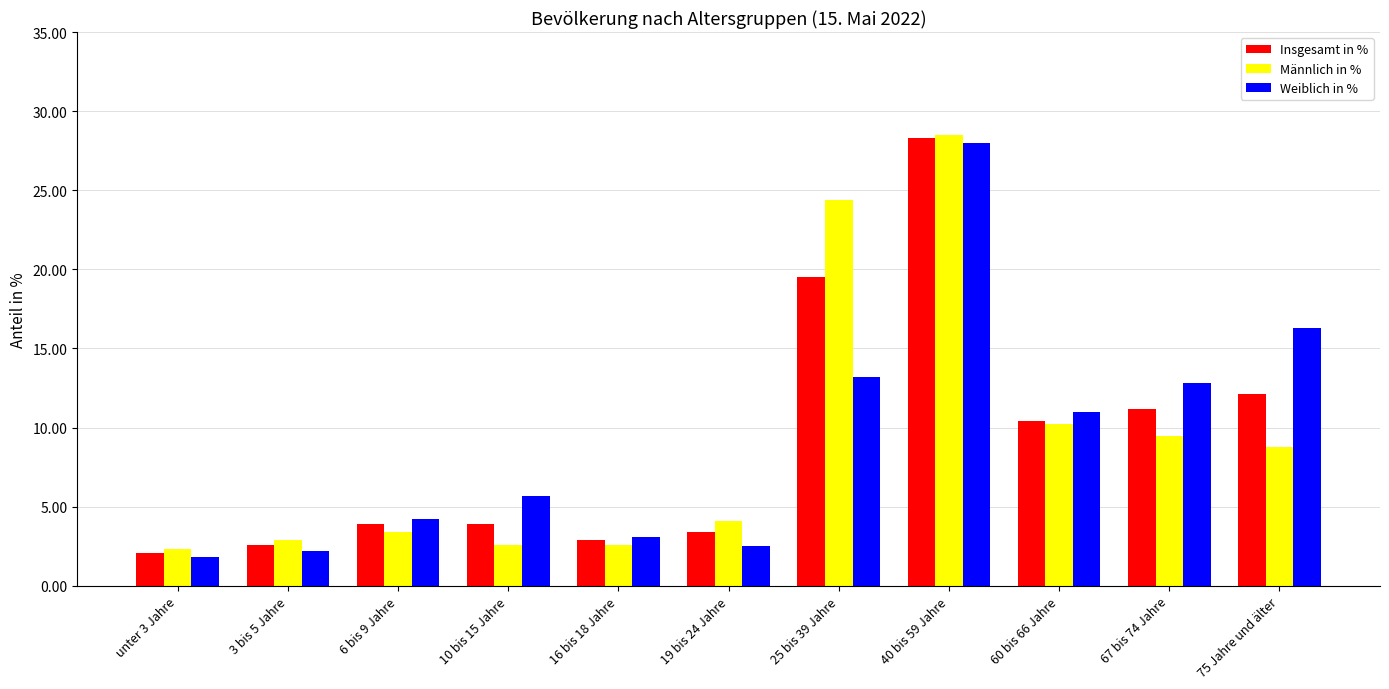

Reading left to right, transcribe all the data shown in this chart.

Insgesamt in %: 2.1	2.6	3.9	3.9	2.9	3.4	19.5	28.3	10.4	11.2	12.1
Männlich in %: 2.3	2.9	3.4	2.6	2.6	4.1	24.4	28.5	10.2	9.5	8.8
Weiblich in %: 1.8	2.2	4.2	5.7	3.1	2.5	13.2	28.0	11.0	12.8	16.3